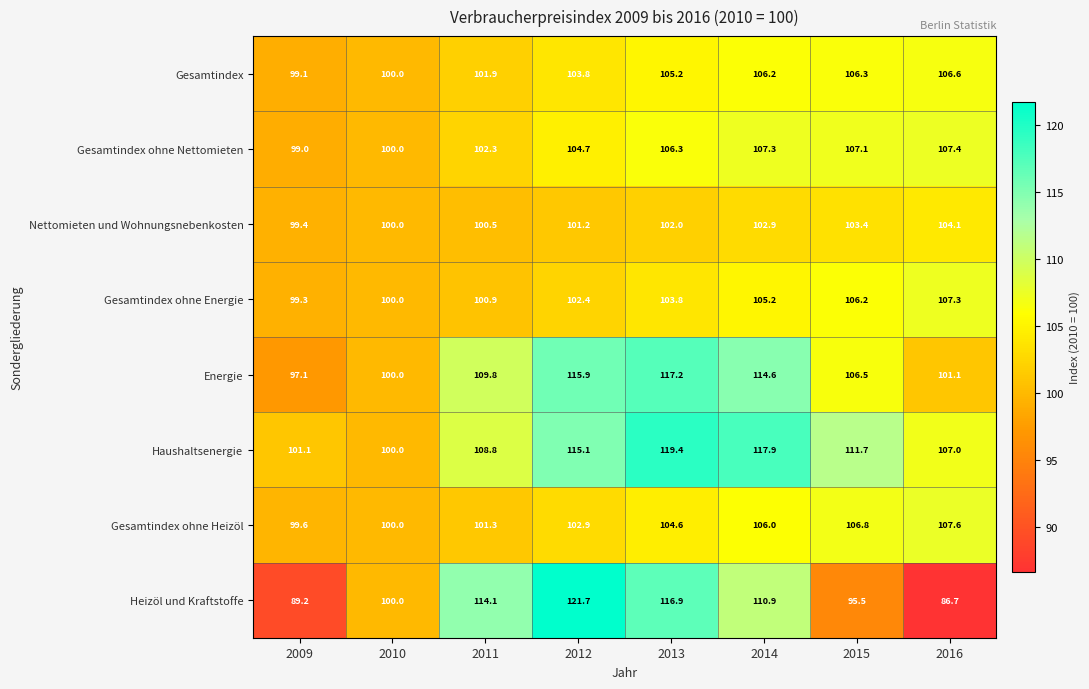

At which category is the sum across all series the highest?

2013